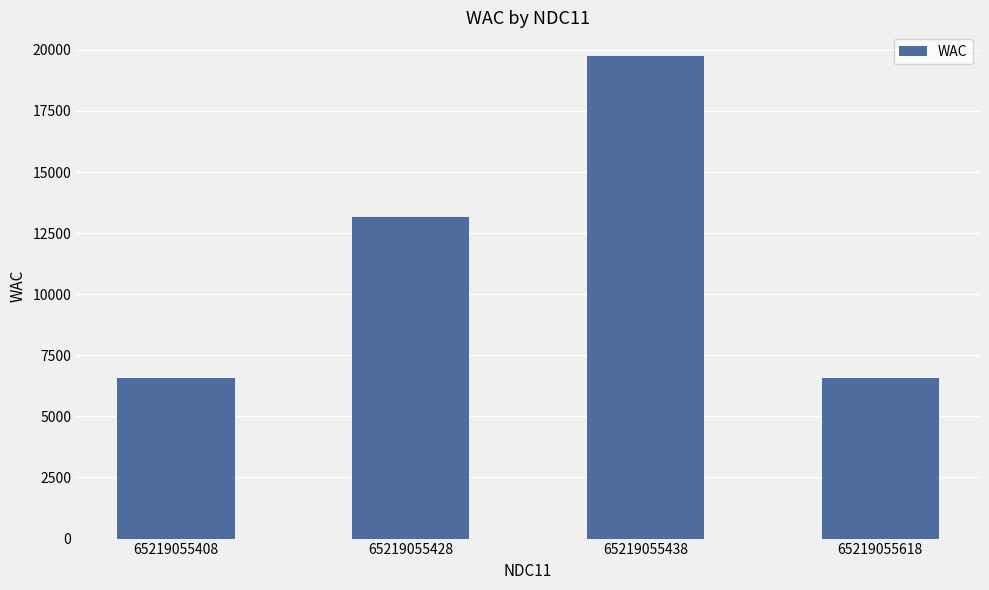

What is the sum of the values at 65219055408 and 65219055438?

26306.0